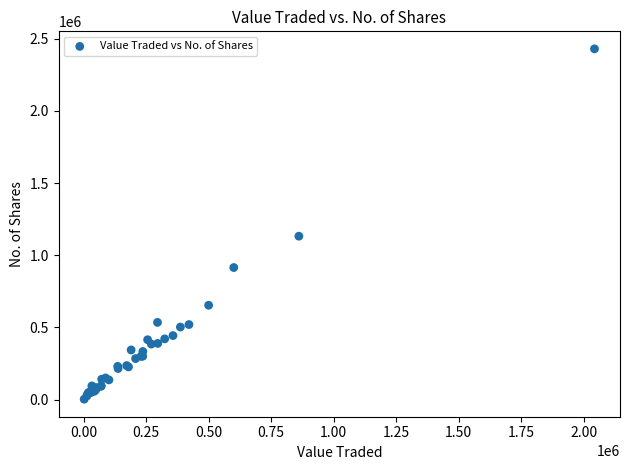

What Y value in the scatter plot is closest to 1216707?

1132358